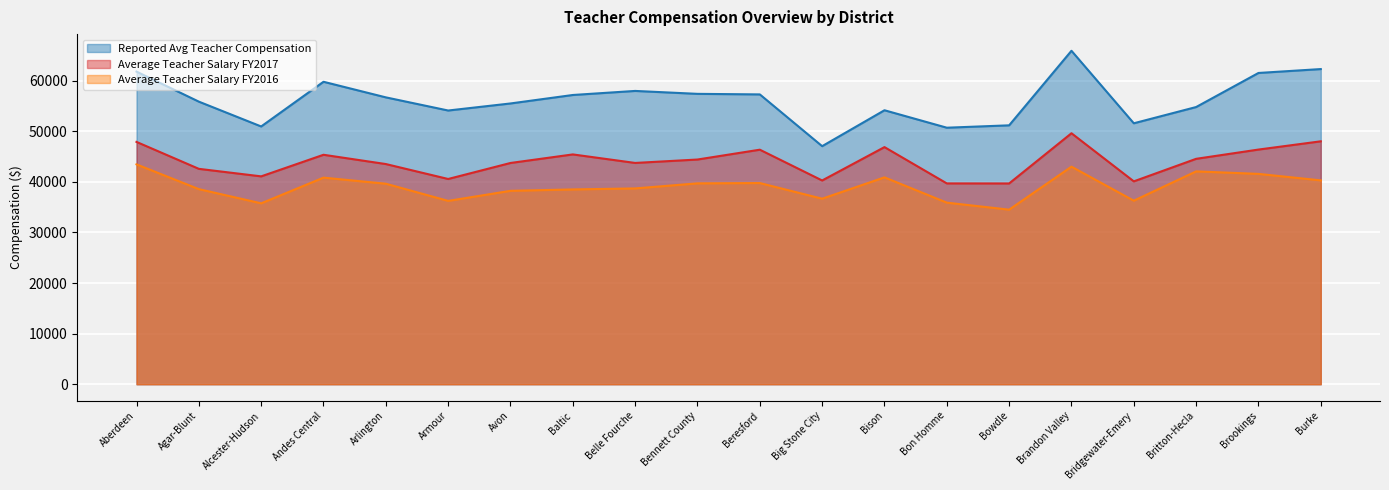

Is it true that Average Teacher Salary FY2016 equals 21782.6 at Alcester-Hudson?

False